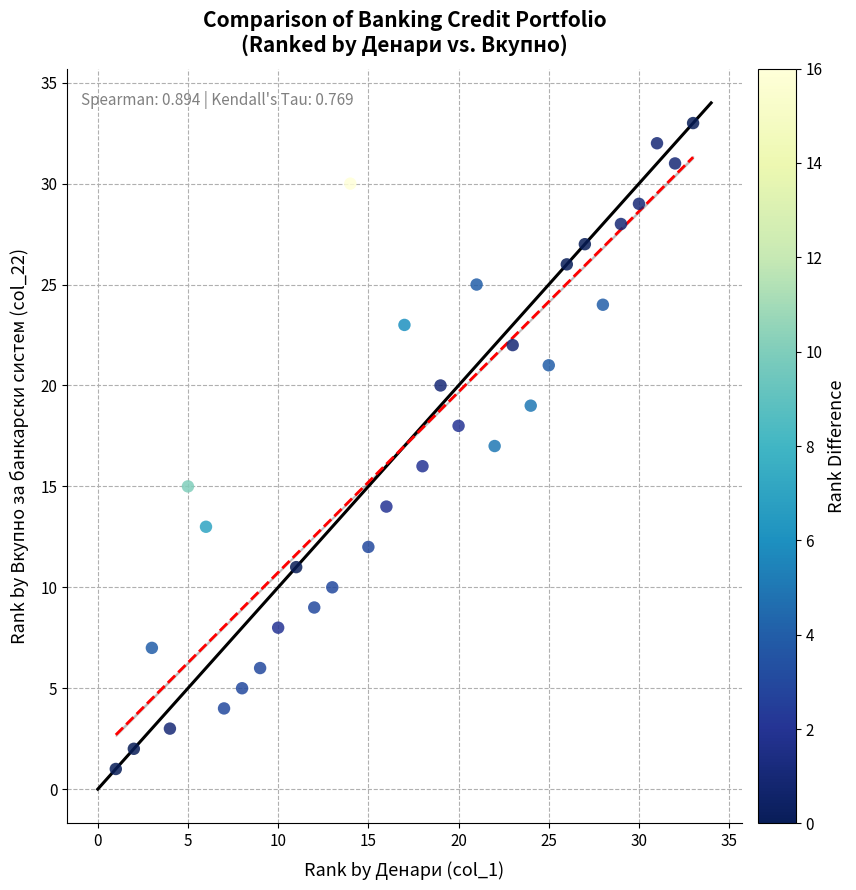

What is the range of X values (max minus min)?

32